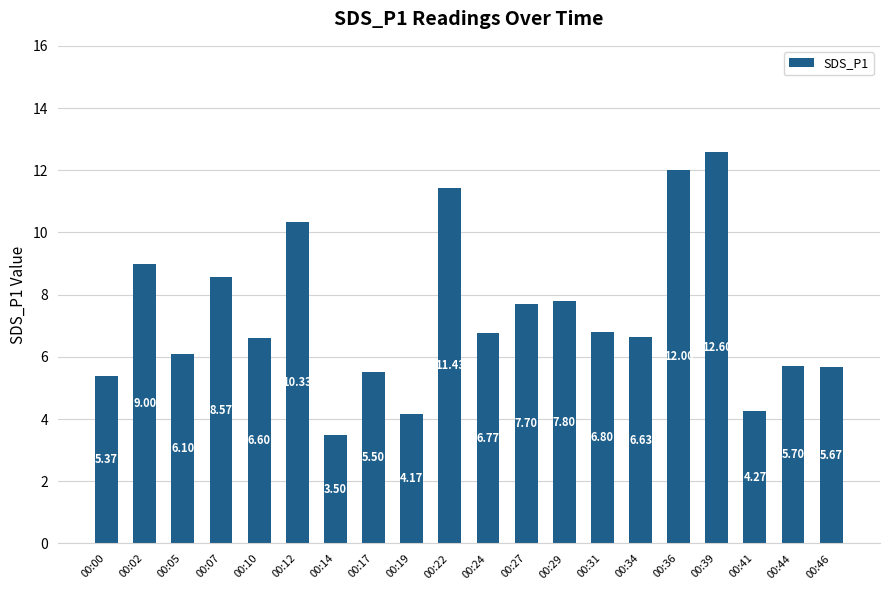

At which category does the chart reach its peak across all series?

00:39